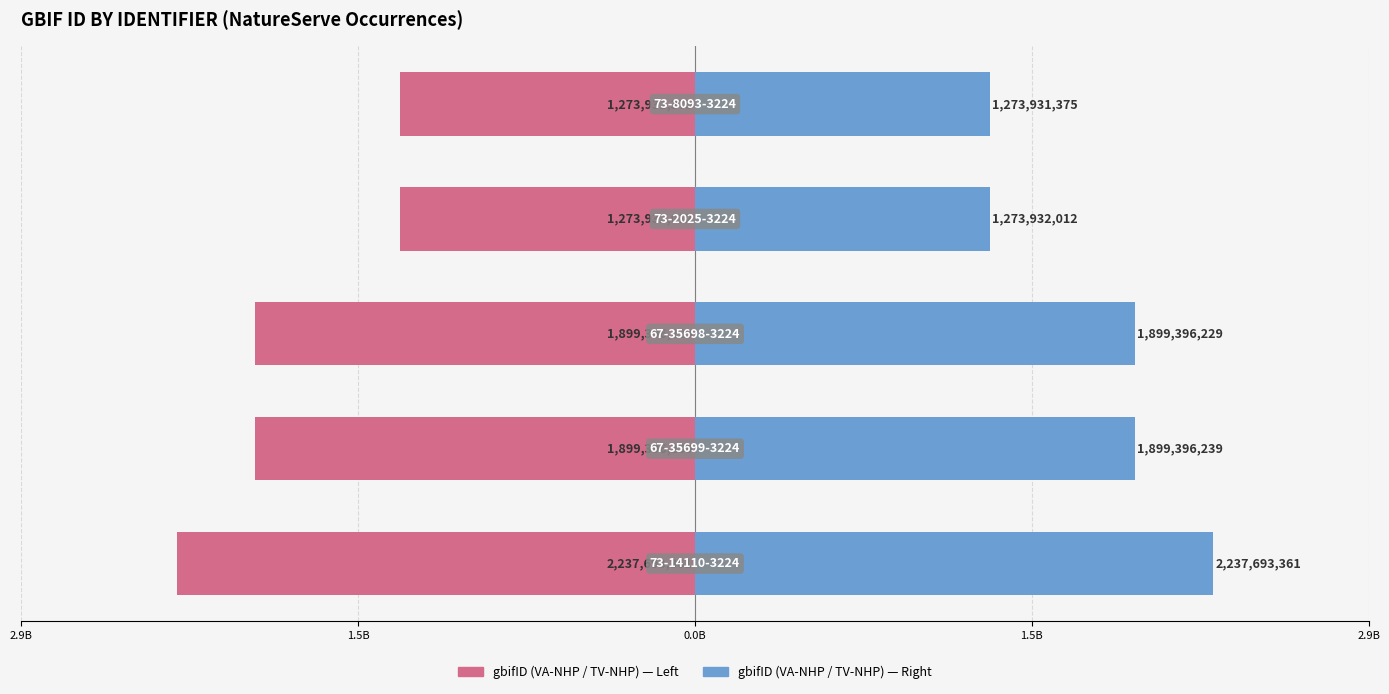

Is it true that gbifID (left) equals -2.1 at 2.9B?

False